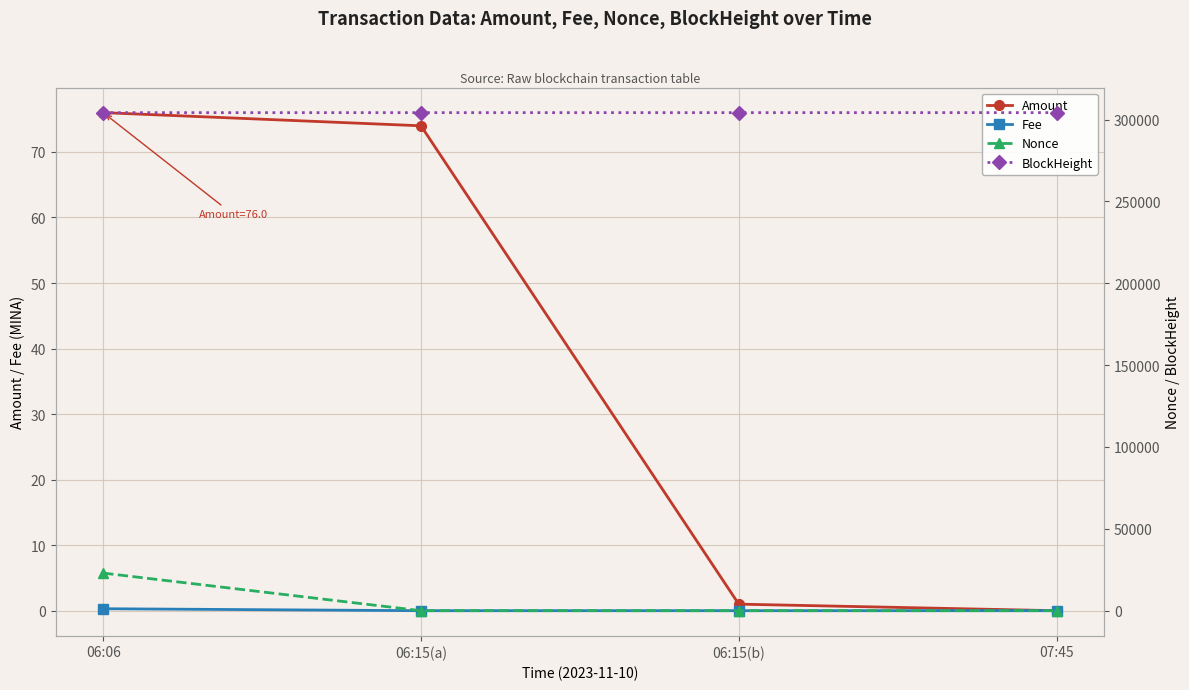

Which series has the widest spread of values?

Nonce